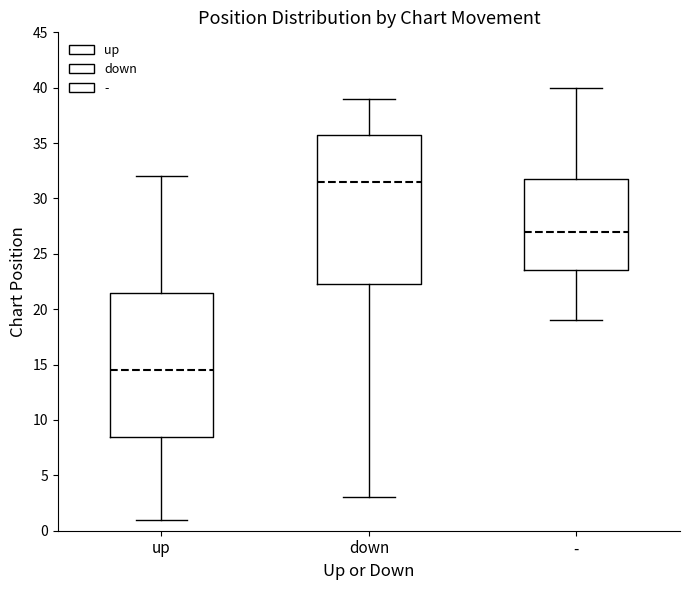

Reading left to right, read every box against the y-axis: the position of its median line, the range the box covers, and the ends of its whiskers. The values are not printed on the chart, so give them approximately, as read against the axis.

up: median 14.5, box 8.5 to 21.5, whiskers 1.0 to 32.0
down: median 31.5, box 22.5 to 36.0, whiskers 3.0 to 39.0
-: median 27.0, box 23.5 to 32.0, whiskers 19.0 to 40.0